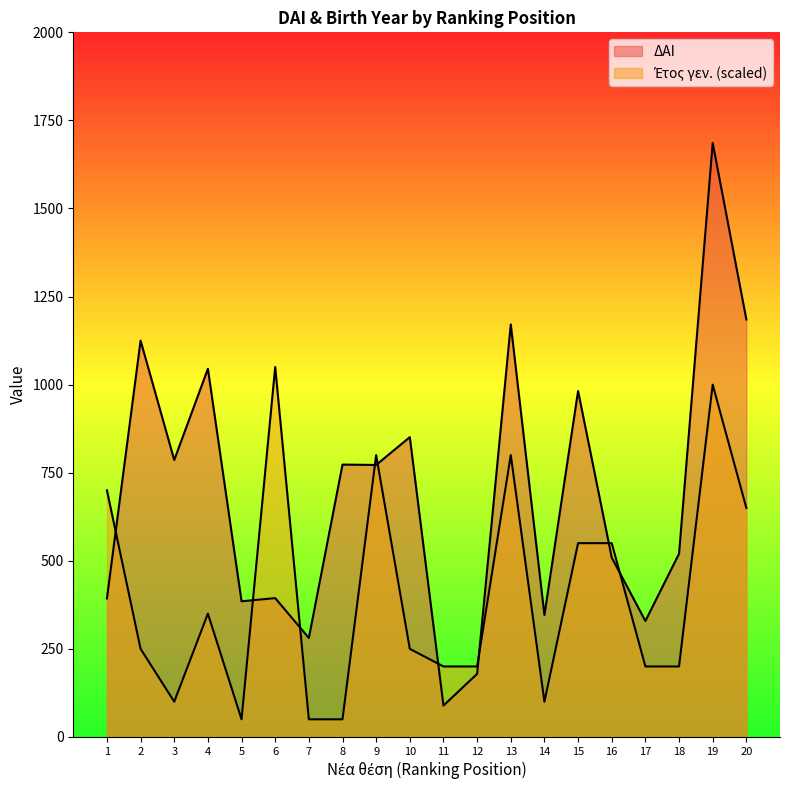

What is the approximate value of Etos gen. at 16?

550